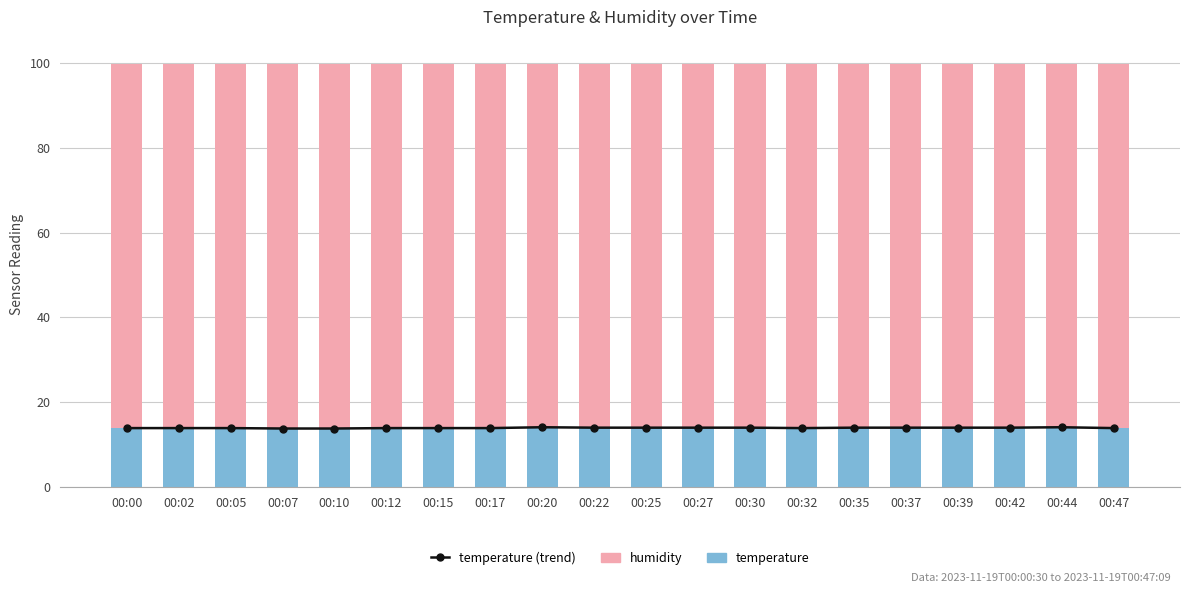

The temperature (trend) series shows 13.8 at 00:07. True or false?

True